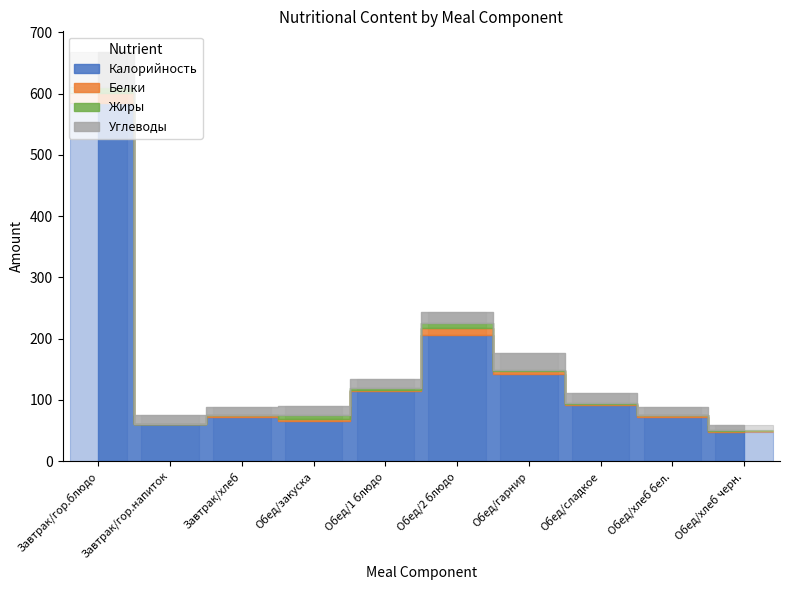

Between Завтрак/хлеб and Обед/сладкое, which is larger?

Обед/сладкое